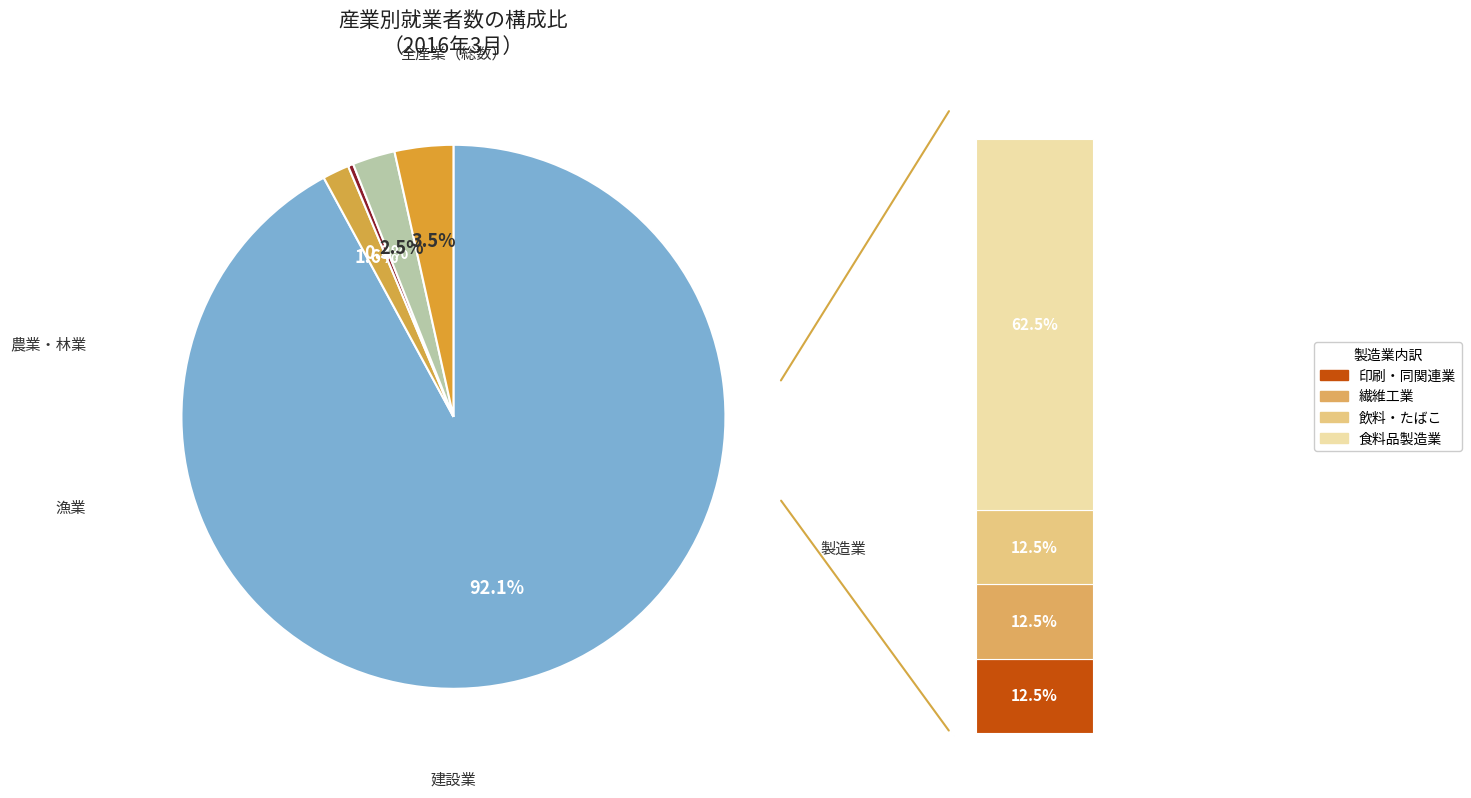

True or false: 農業，林業 accounts for 1% of the total.

True